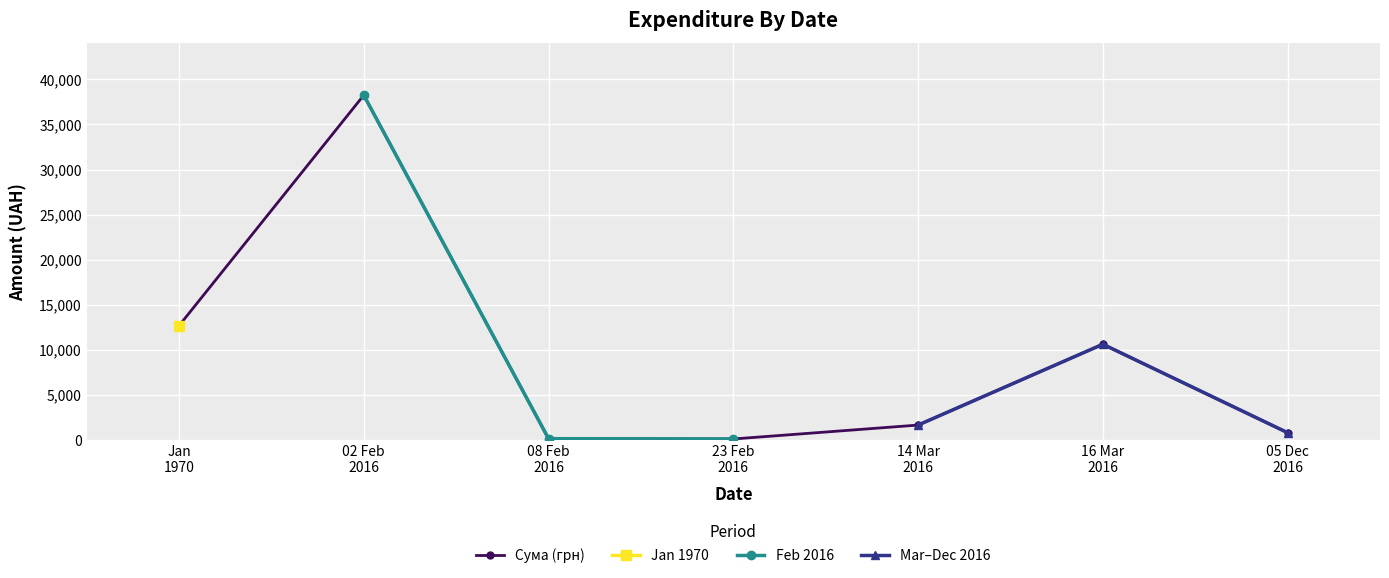

In Сума (грн), how many points are higher than both neighbors (excluding endpoints)?

2